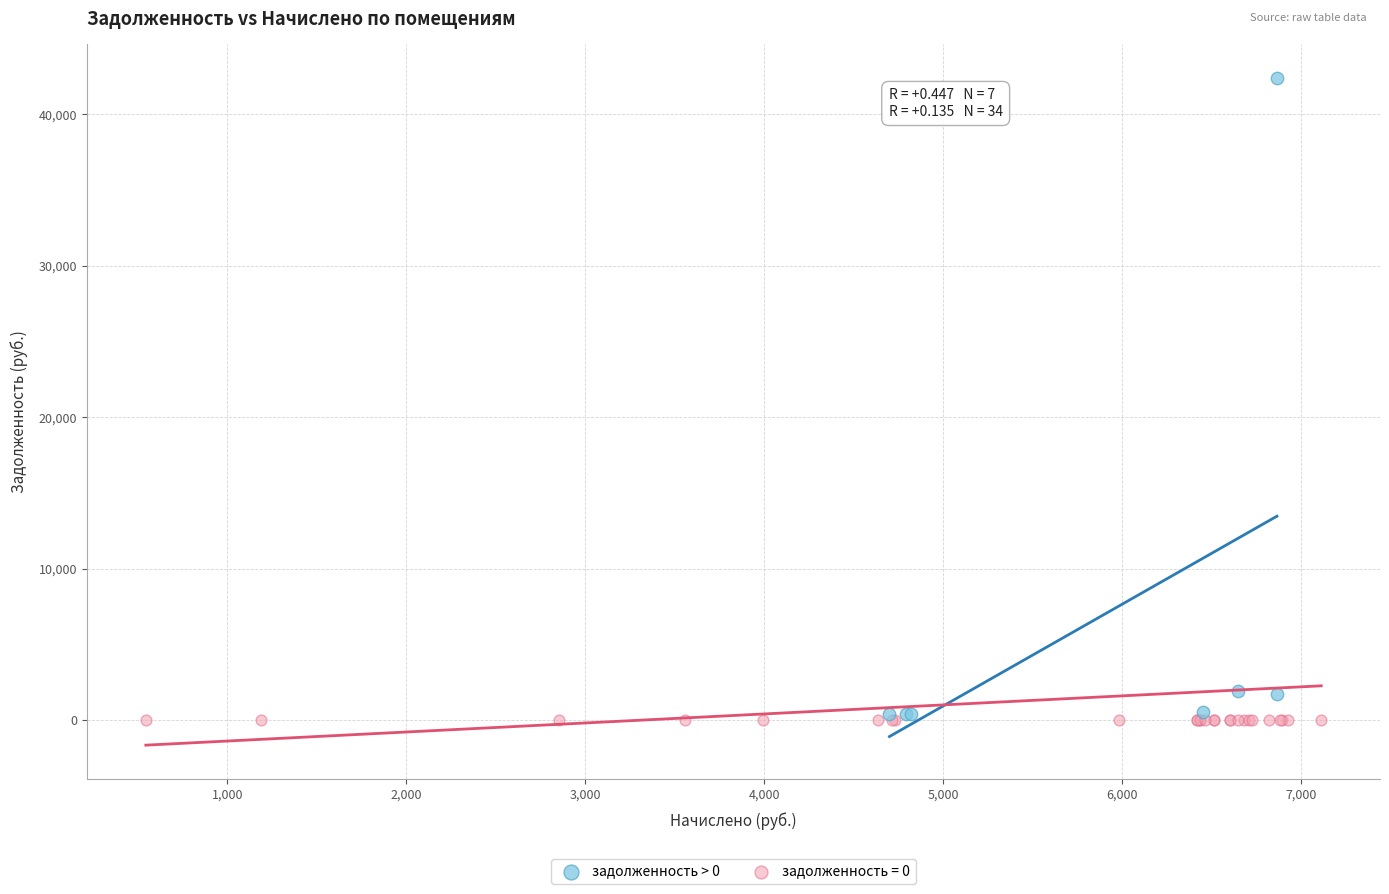

Which series reaches the maximum Y coordinate?

задолженность > 0